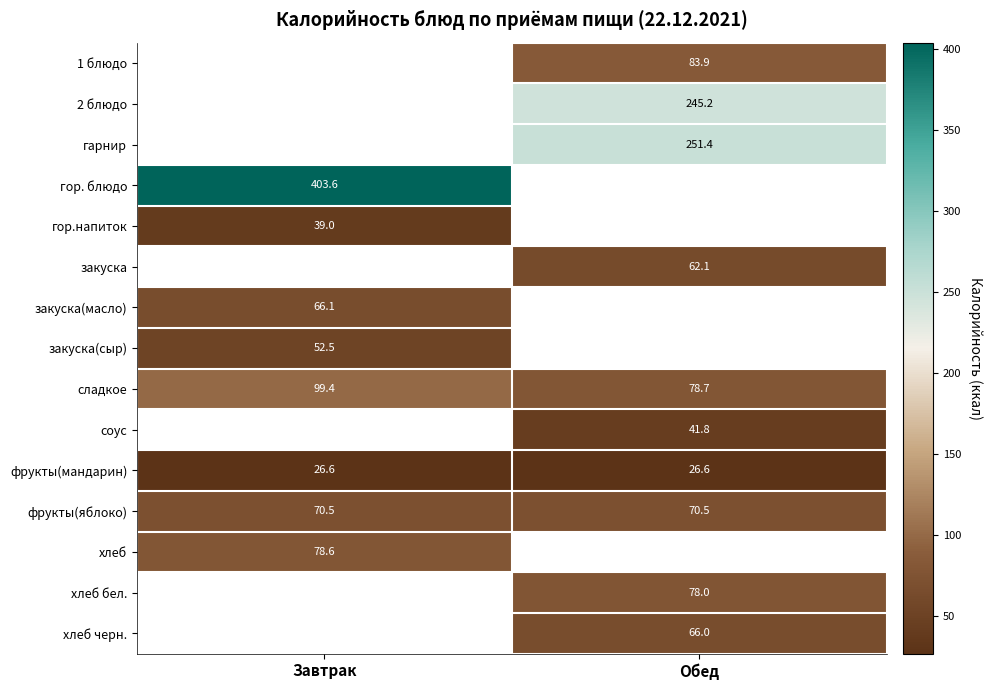

At which label does сладкое first exceed 99?

Завтрак